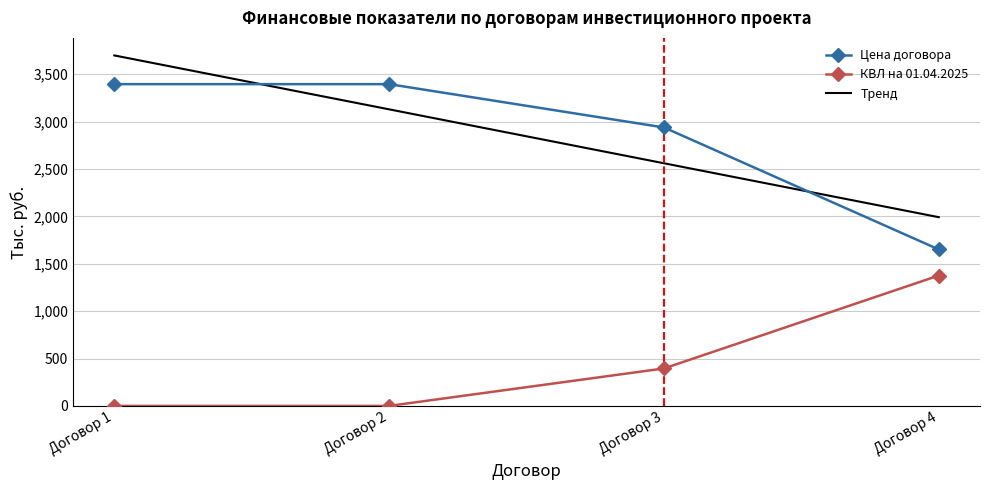

The value of КВЛ на 01.04.2025 at Договор 4 is 1375.7. True or false?

True